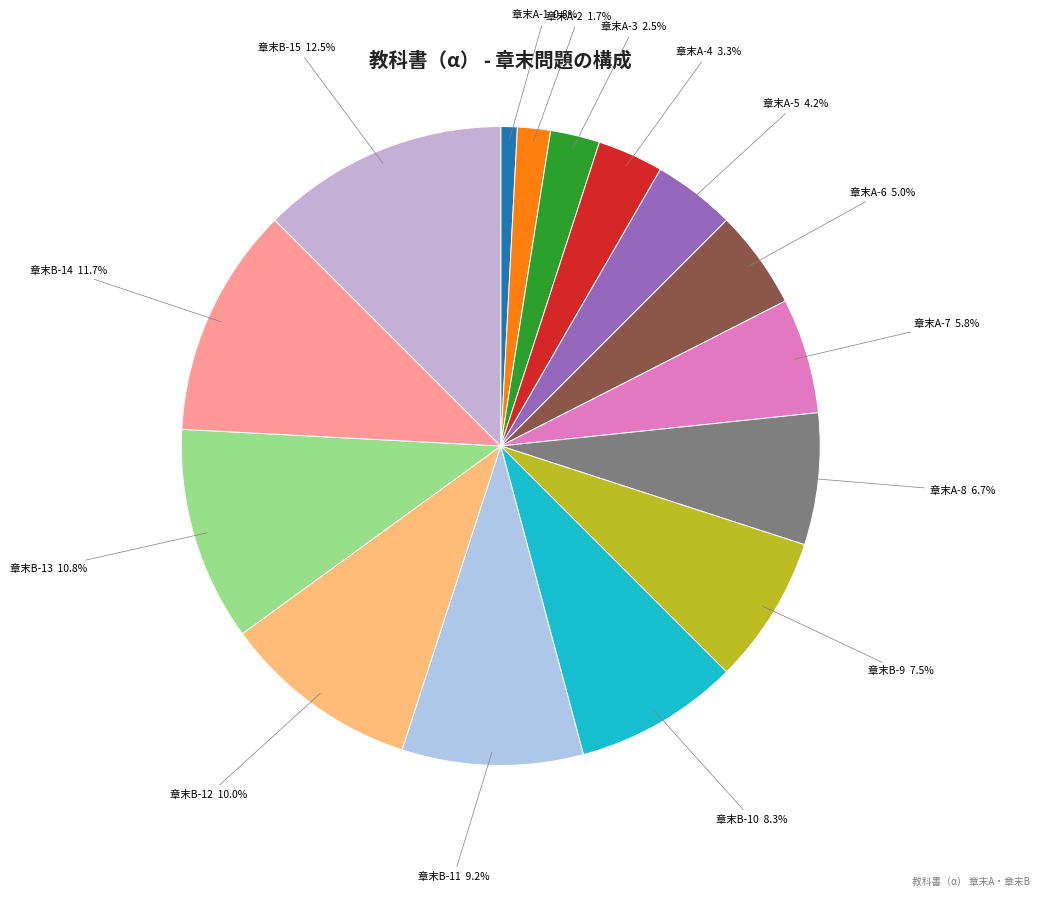

Is it true that 章末B-13 is 5% of the pie?

False